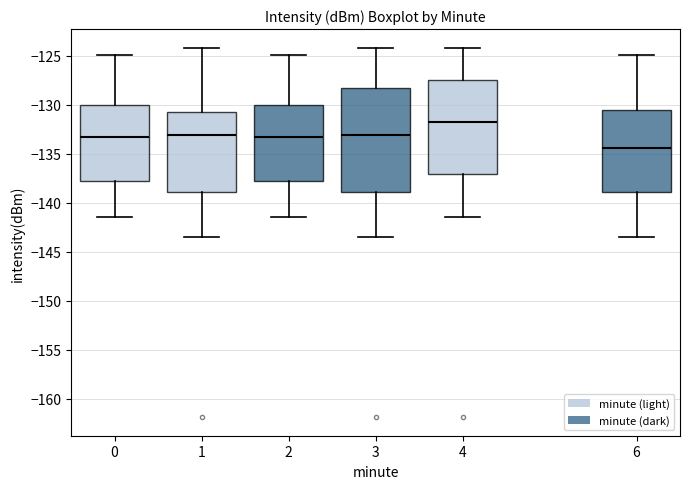

Comparing the boxes themselves (not the whiskers), which one is the tallest?

3